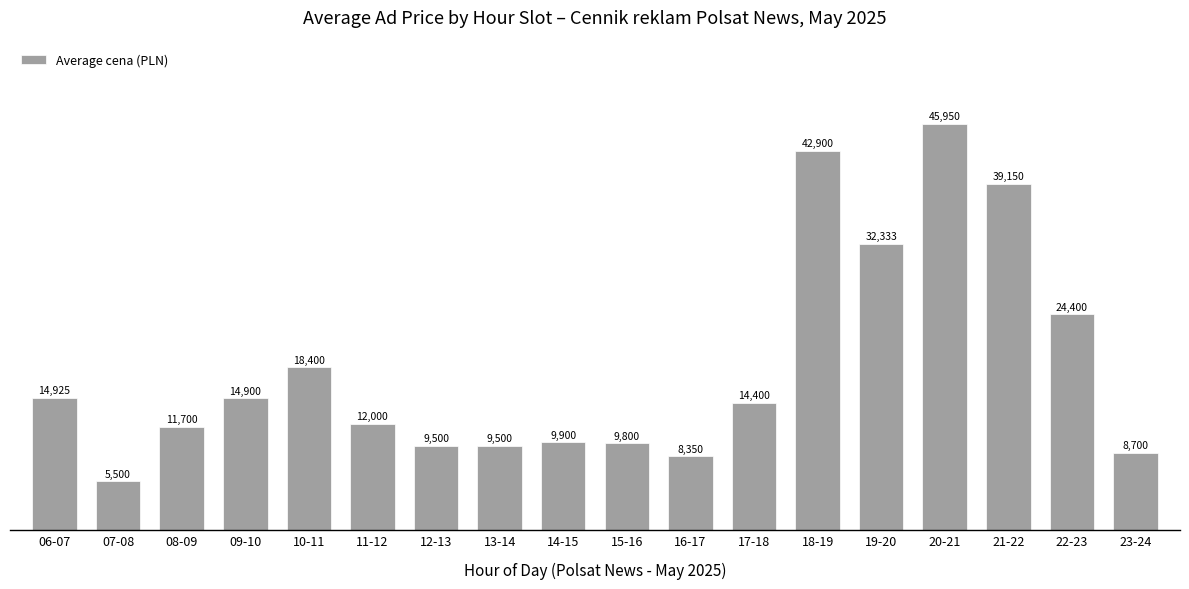

At which label is the value closest to 25725?

22-23